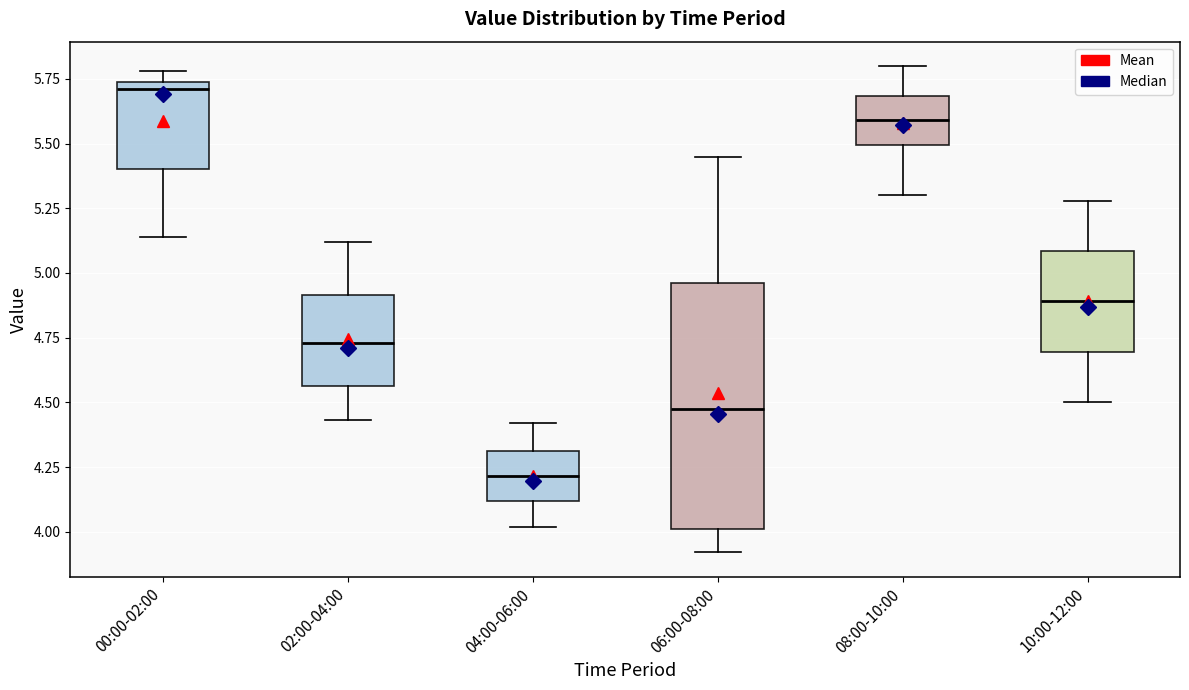

Comparing the boxes themselves (not the whiskers), which one is the tallest?

06:00-08:00